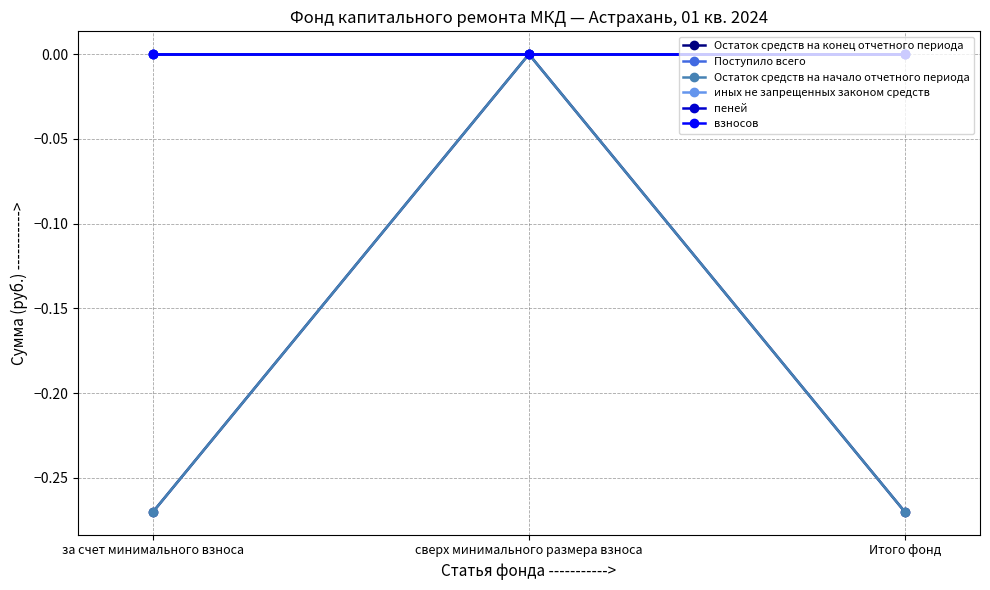

Which category has the lowest value in the взносов series?

за счет минимального взноса